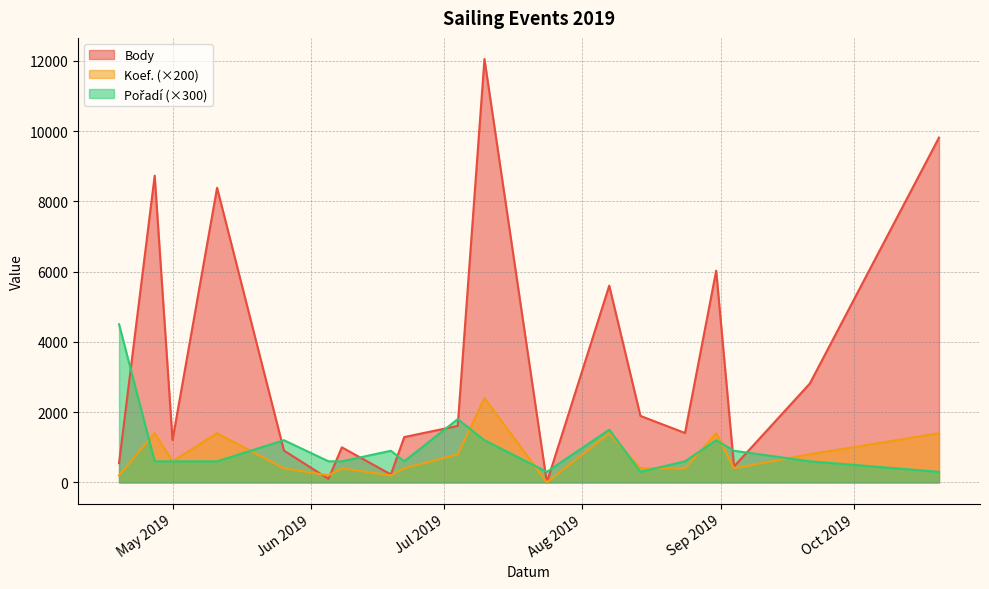

Where is Body nearest to the value 6024?

2019-08-31